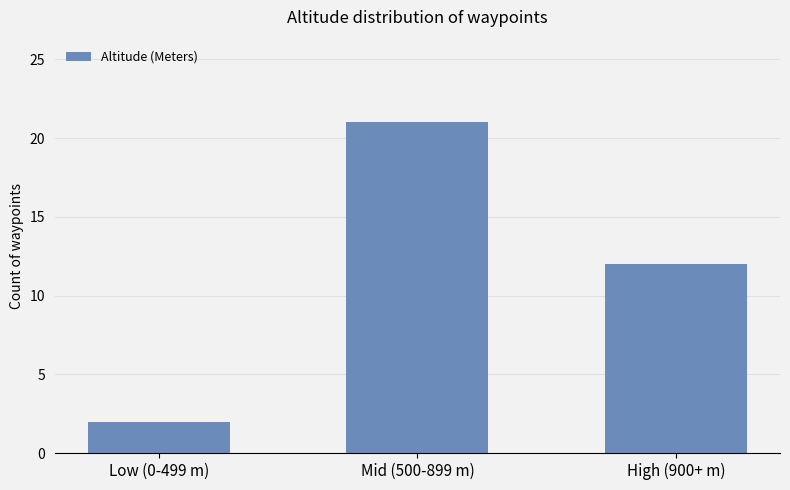

At which label does the data first exceed 12?

Mid (500-899 m)